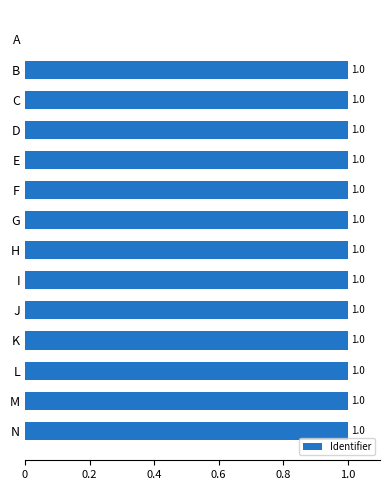

Reading top to bottom, extract all data points from this chart.

A=0.0	B=1.0	C=1.0	D=1.0	E=1.0	F=1.0	G=1.0	H=1.0	I=1.0	J=1.0	K=1.0	L=1.0	M=1.0	N=1.0